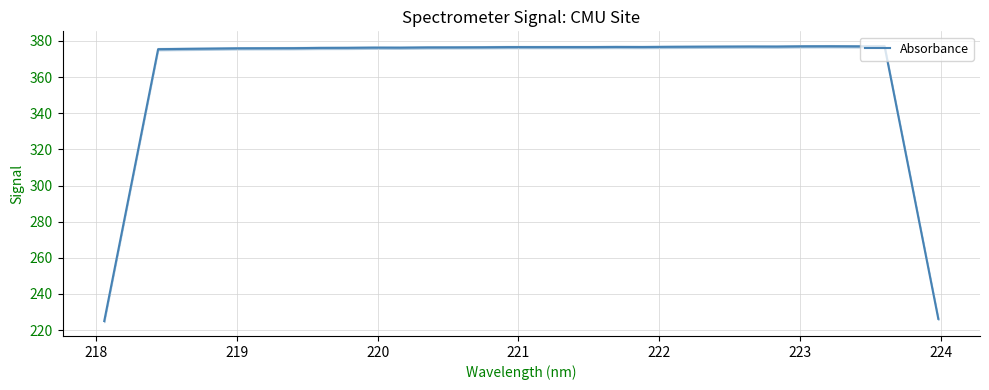

How many lines are shown in the chart?

1